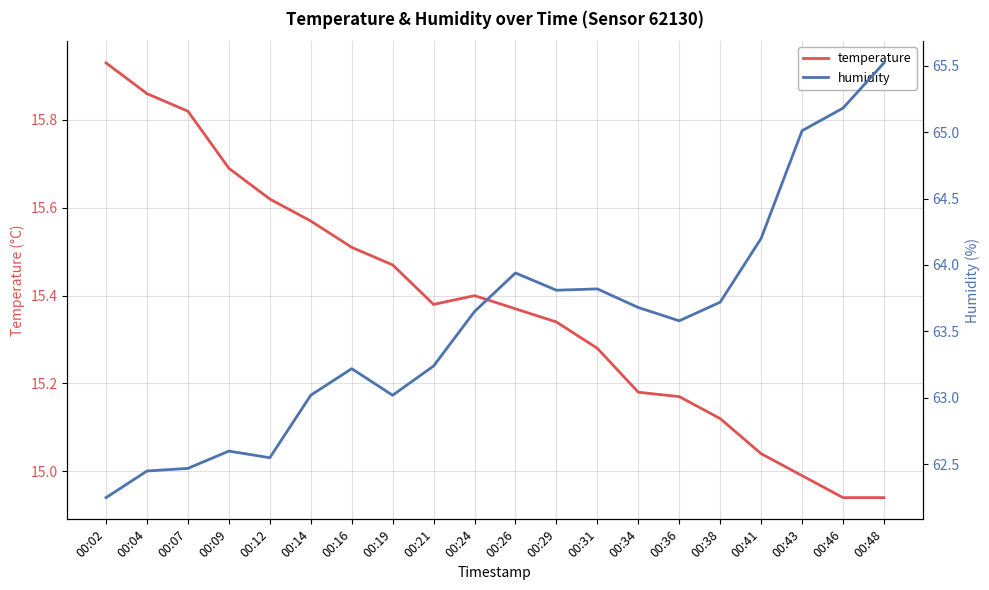

What is the smallest value displayed?

14.9